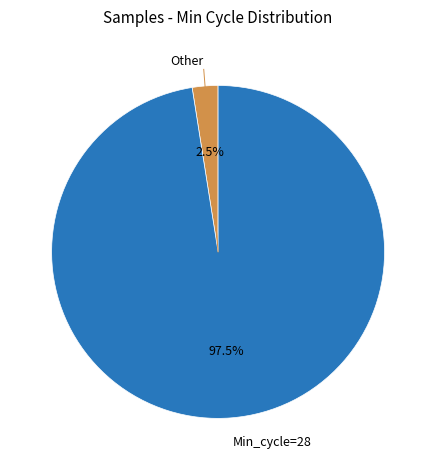

Is there any slice that represents more than half of the pie?

Yes